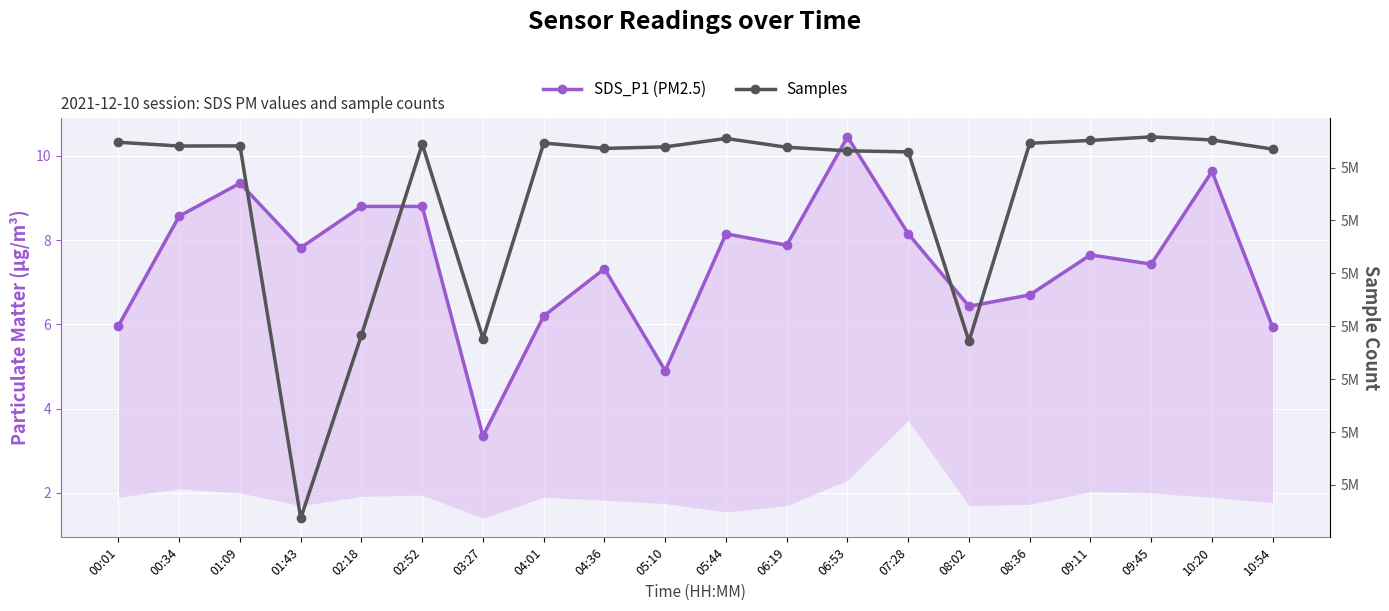

True or false: SDS_P1 (PM2.5) has a value of 8.0 at 10:54.

False